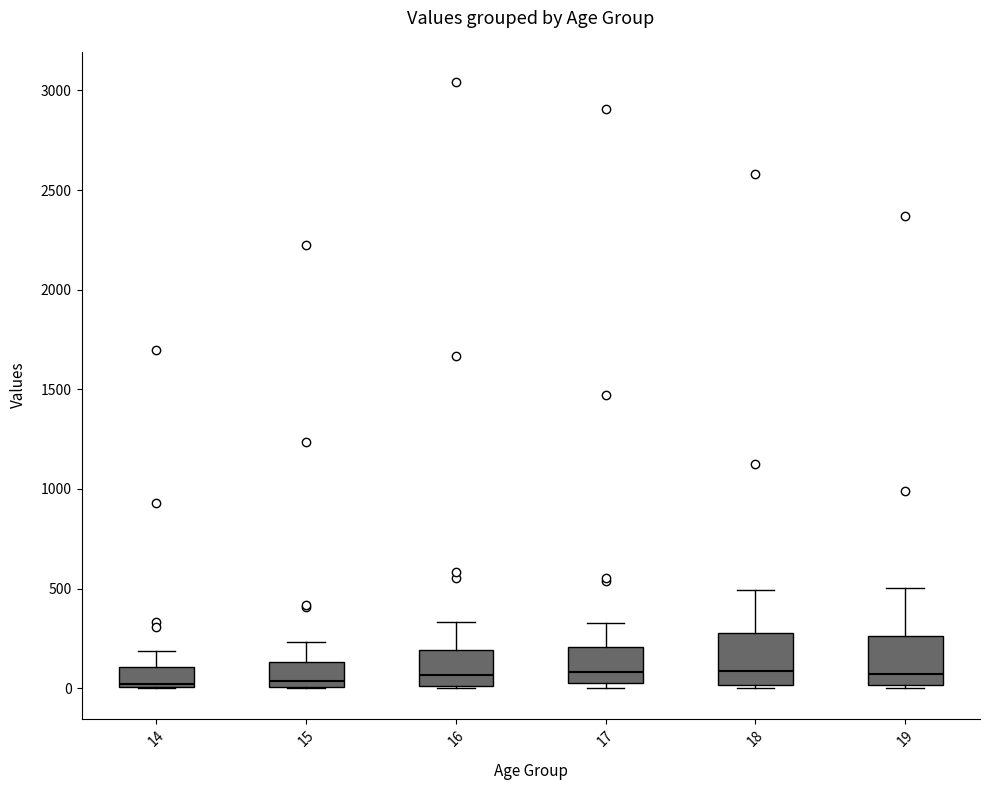

Reading left to right, transcribe this box plot: for each box, give where its median line is, the range the box spans, and where its two whiskers end, as read against the y-axis. The values are not printed on the chart, so give them approximately, as read against the axis.

14: median 0 (just above the box's lower edge), box 0 to 100, whiskers 0 to 200
15: median 50, box 0 to 150, whiskers 0 to 250
16: median 50, box 0 to 200, whiskers 0 to 350
17: median 100, box 0 to 200, whiskers 0 (just below the box's lower edge) to 350
18: median 100, box 0 to 300, whiskers 0 (just below the box's lower edge) to 500
19: median 50, box 0 to 250, whiskers 0 (just below the box's lower edge) to 500